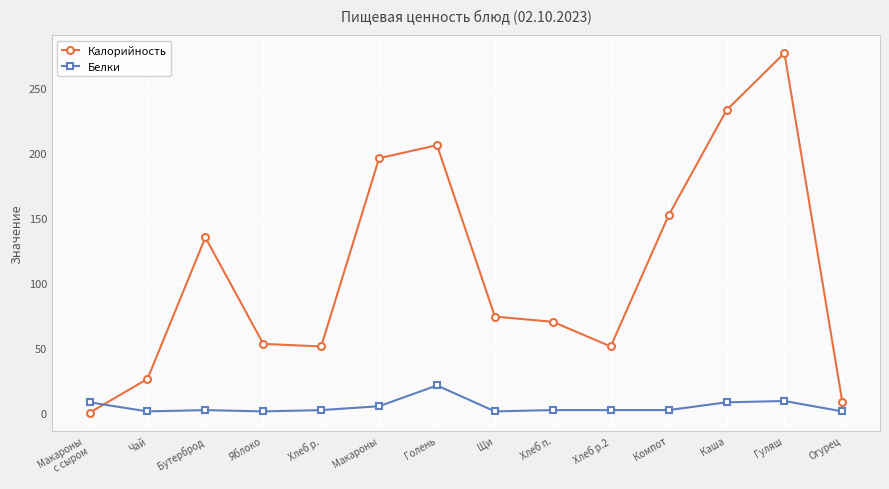

How many interior local peaks does the Калорийность series have?

3